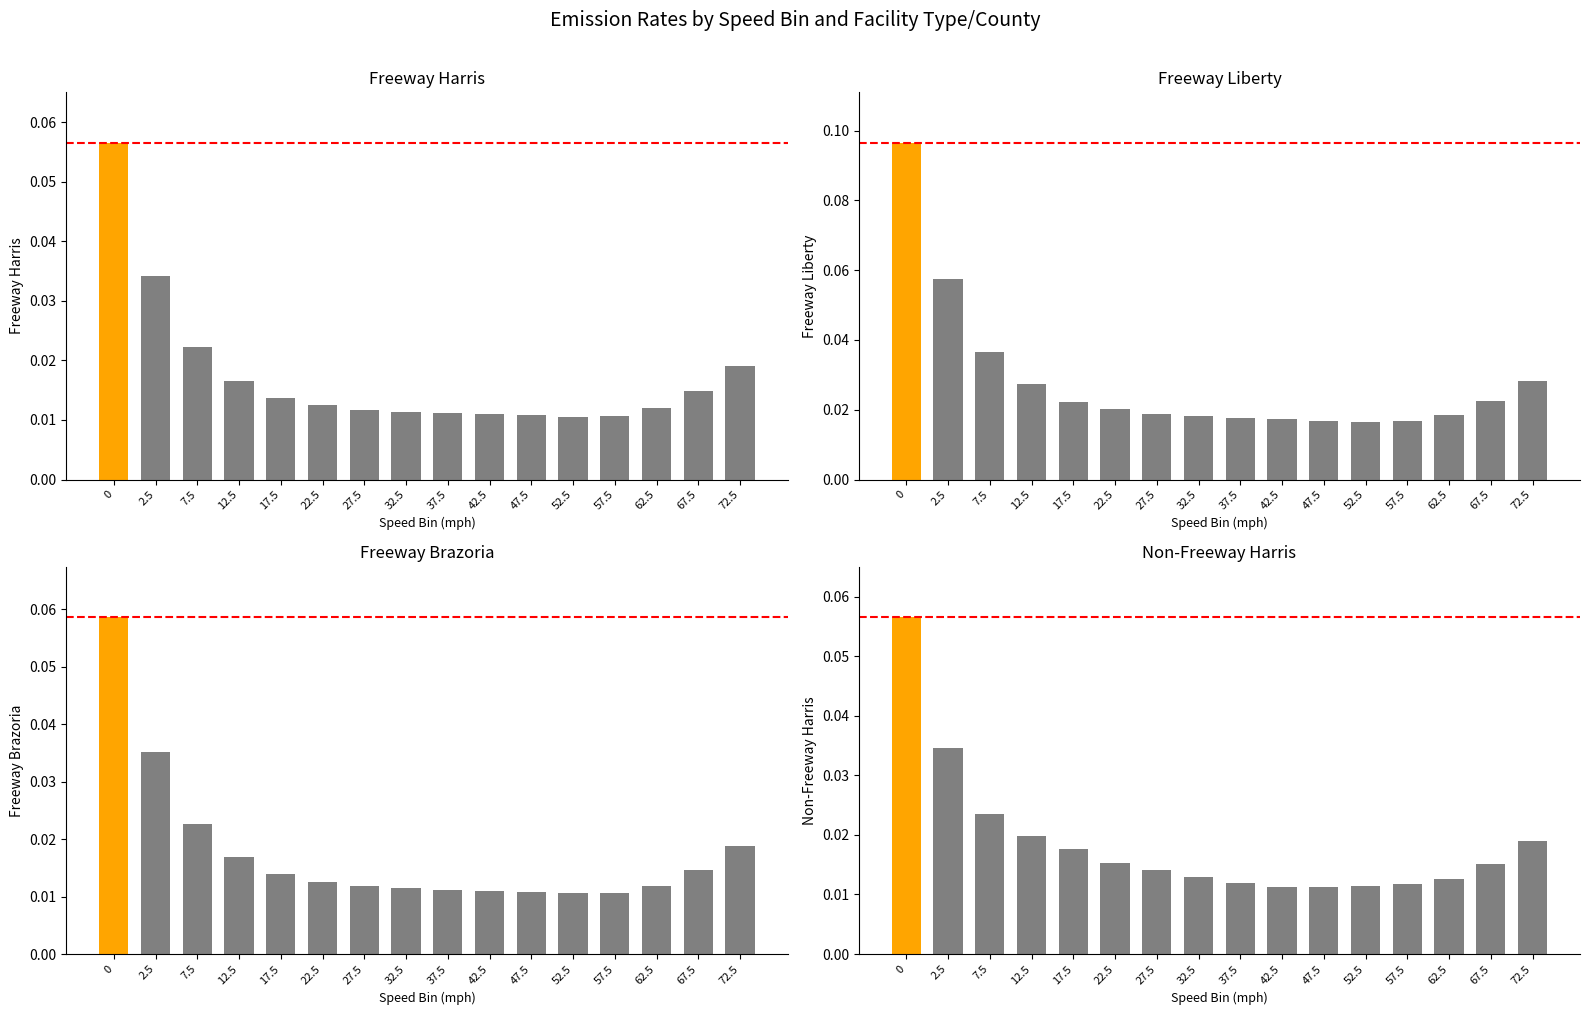

What is the label of the 4th bar from the left?

12.5